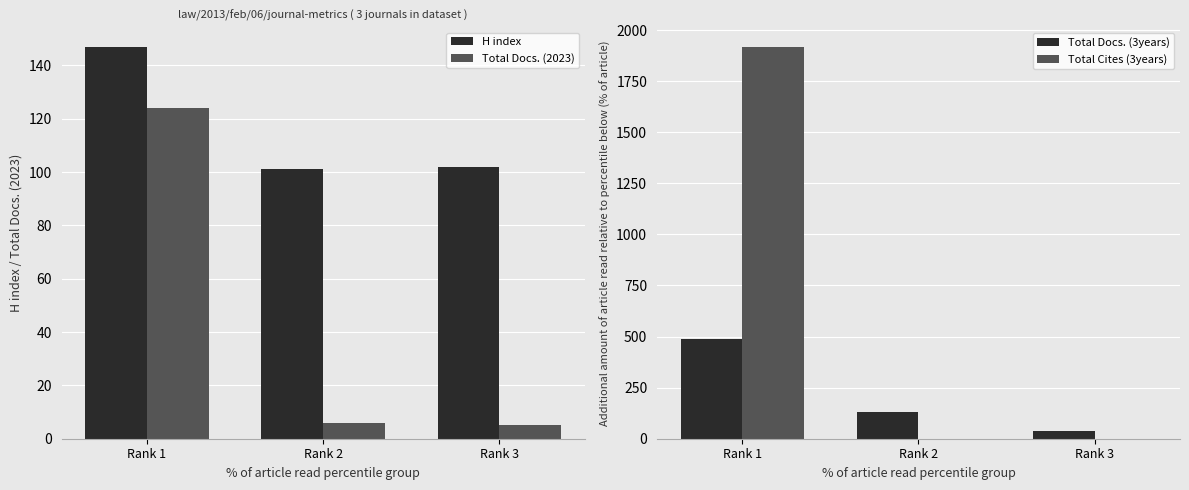

How many groups of bars are there?

3